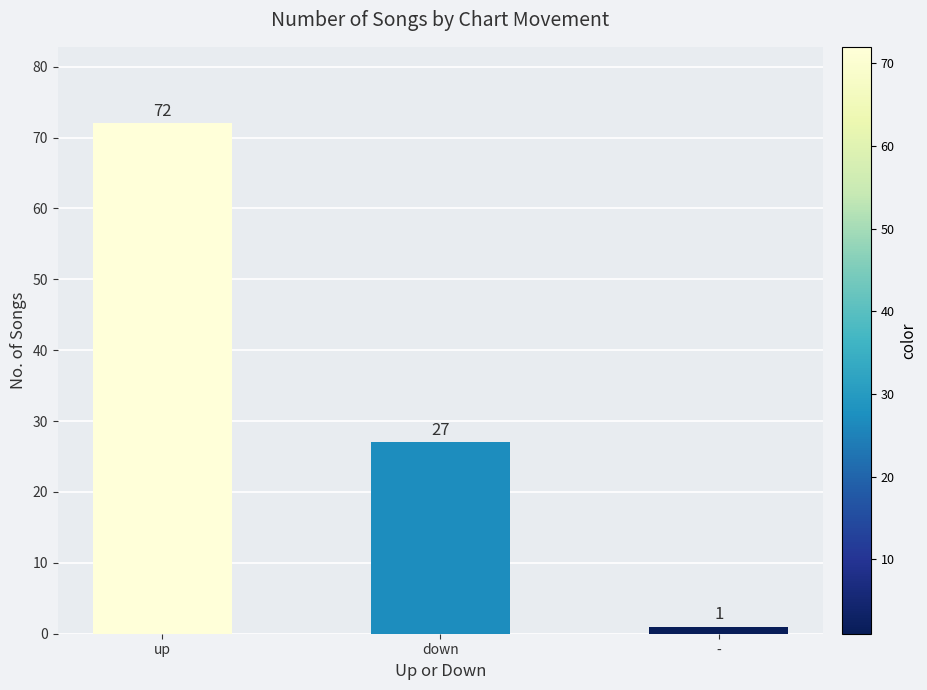

Read the value at down, to the nearest 5.

25